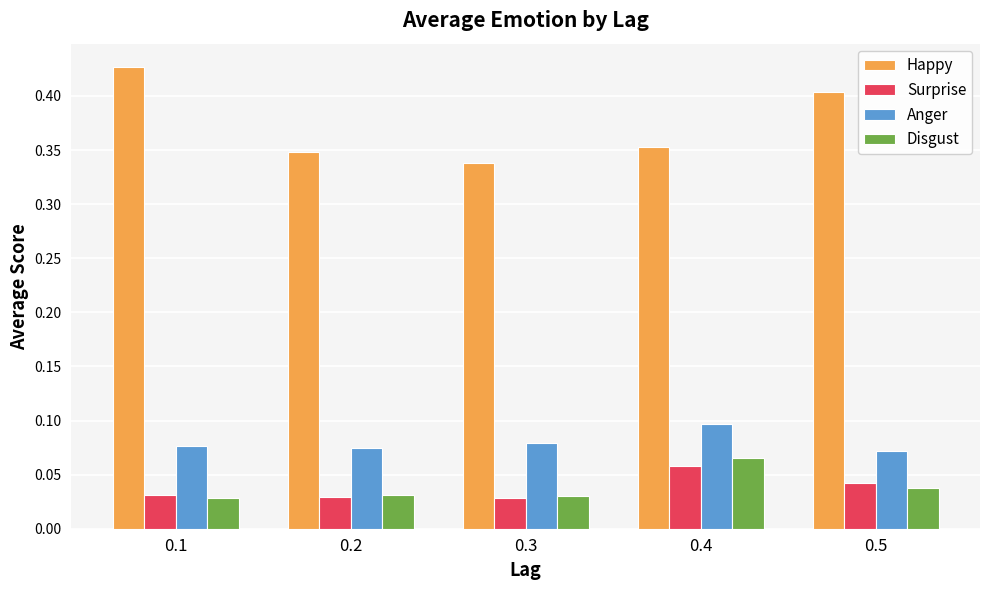

Is the value of Surprise at 0.1 greater than the value of Anger at 0.3?

No